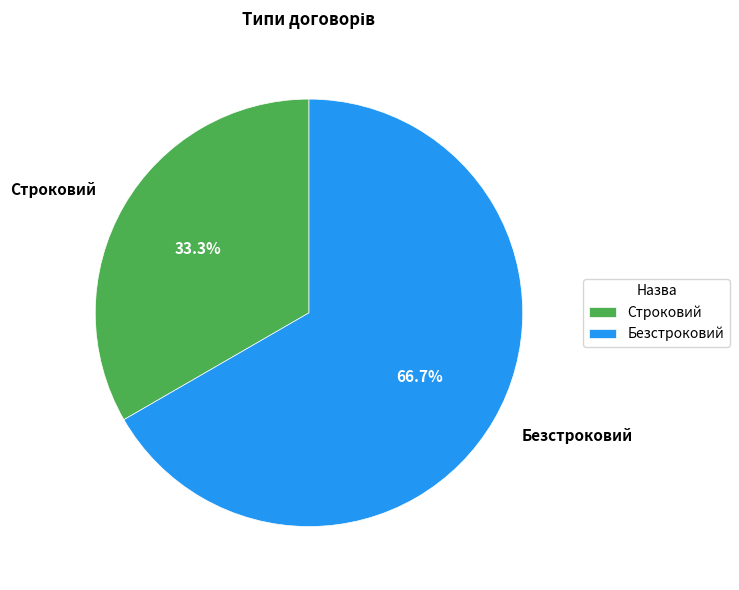

Which category has the biggest portion of the pie?

Безстроковий